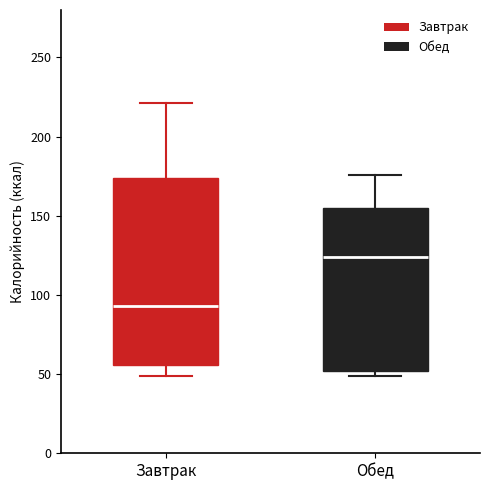

Reading left to right, read every box against the y-axis: the position of its median line, the range the box covers, and the ends of its whiskers. The values are not printed on the chart, so give them approximately, as read against the axis.

Завтрак: median 95, box 55 to 175, whiskers 50 to 220
Обед: median 125, box 50 to 155, whiskers 50 (just below the box's lower edge) to 175